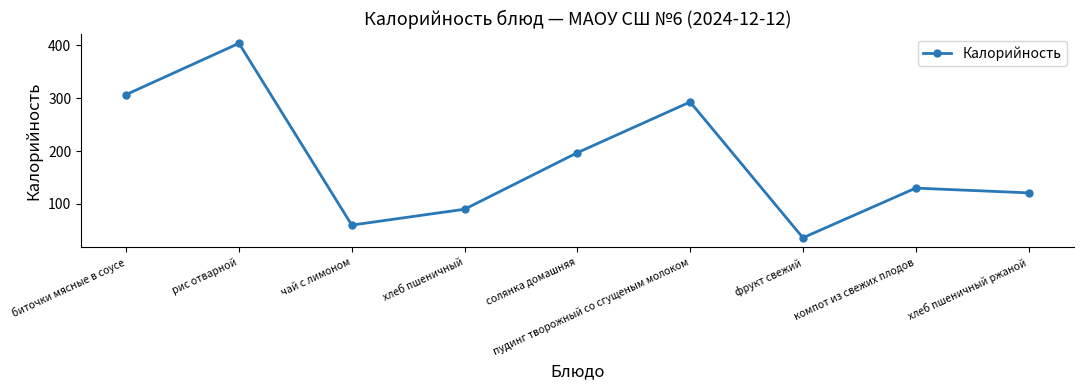

How many lines are shown in the chart?

1